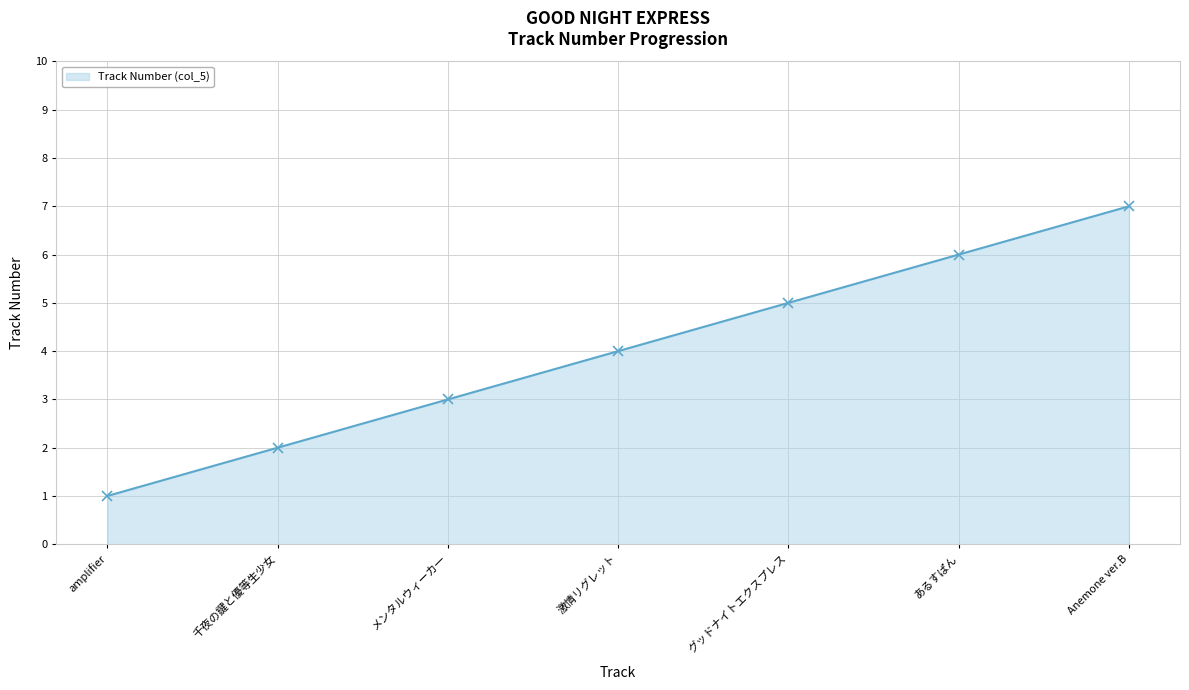

What position from the left is あるすぱん?

6